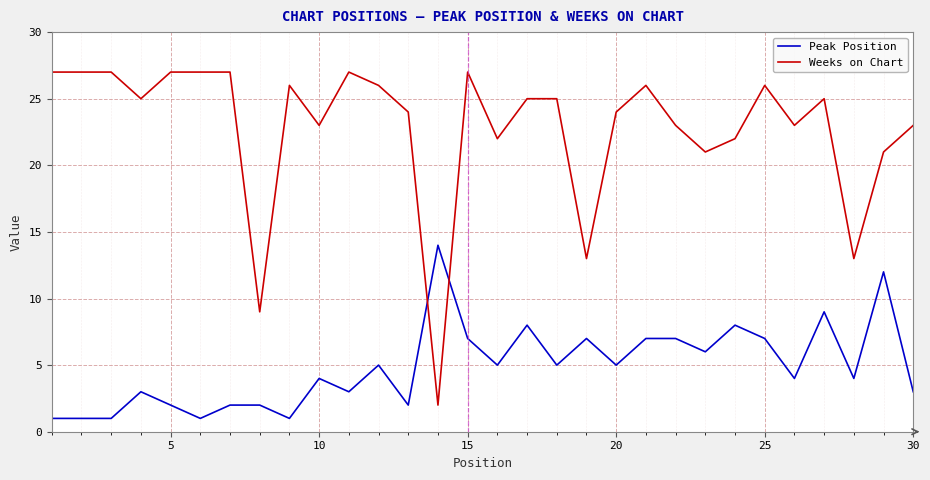

Does the chart have visible grid lines?

Yes